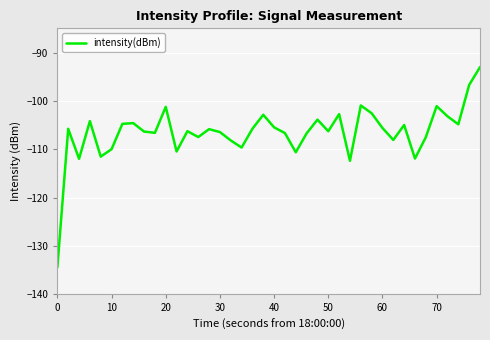

How many lines are shown in the chart?

1